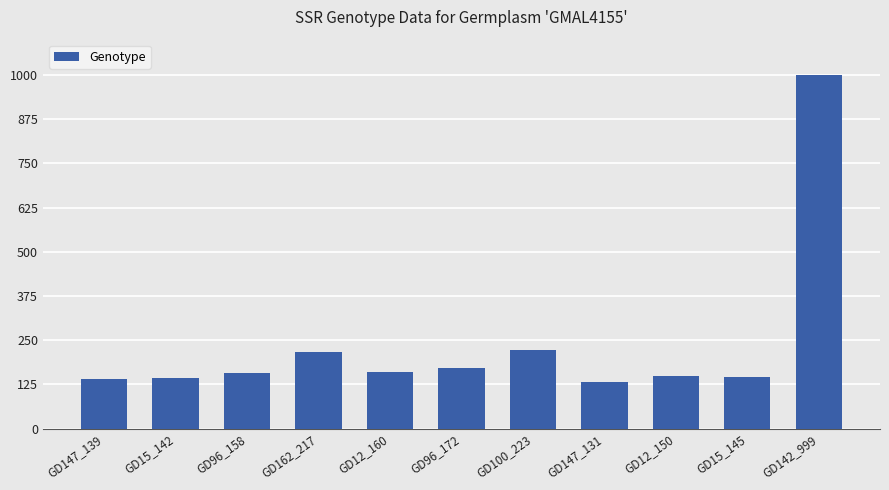

How many distinct data groups are displayed?

1